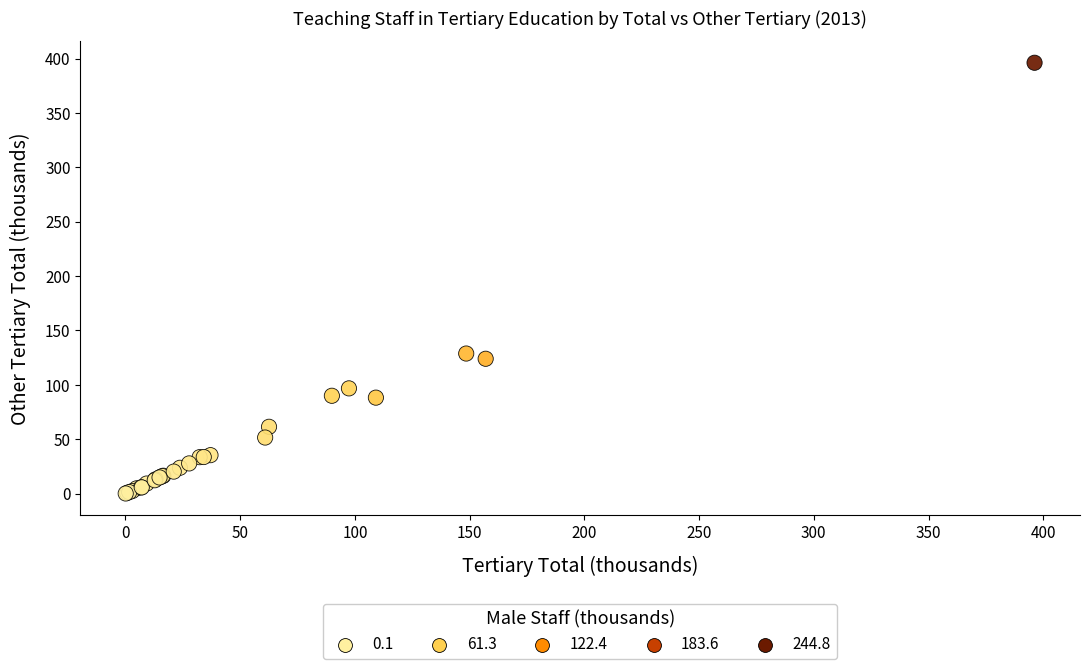

What Y value in the scatter plot is closest to 198?

128.8